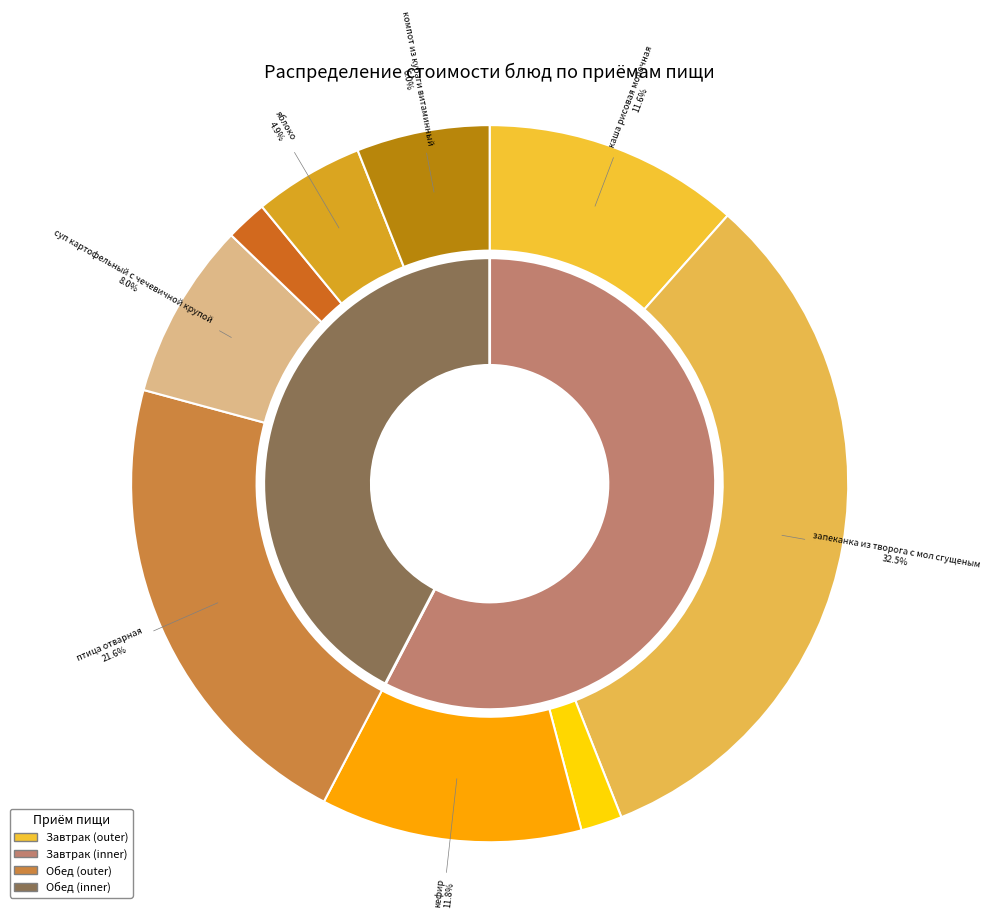

Do кефир and чурек (обед) together represent more than half of the pie?

No